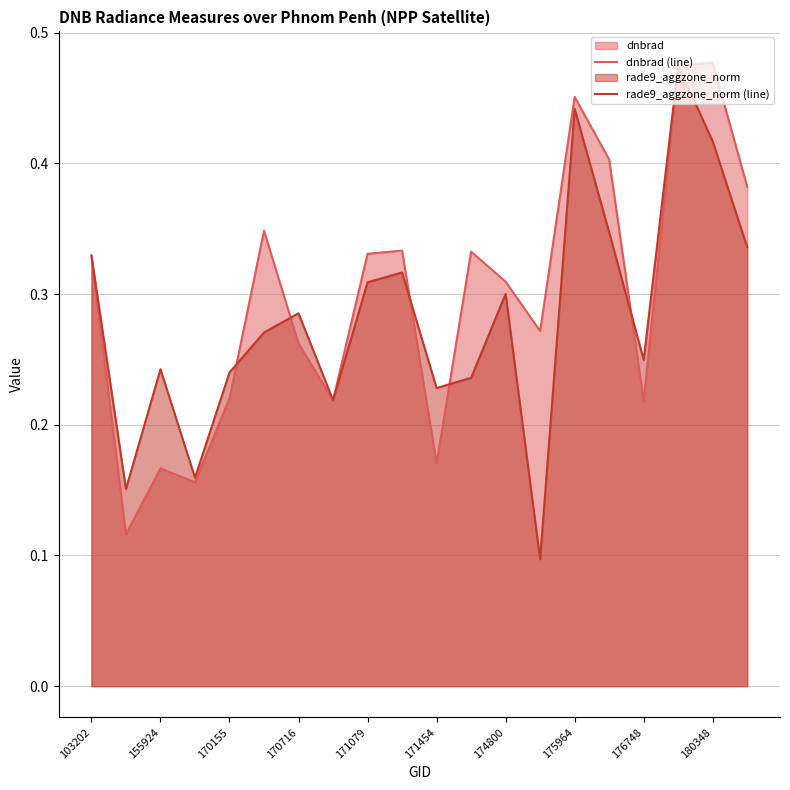

Is the value of dnbrad (line) at 103202 greater than the value of rade9_aggzone_norm (line) at 176748?

Yes